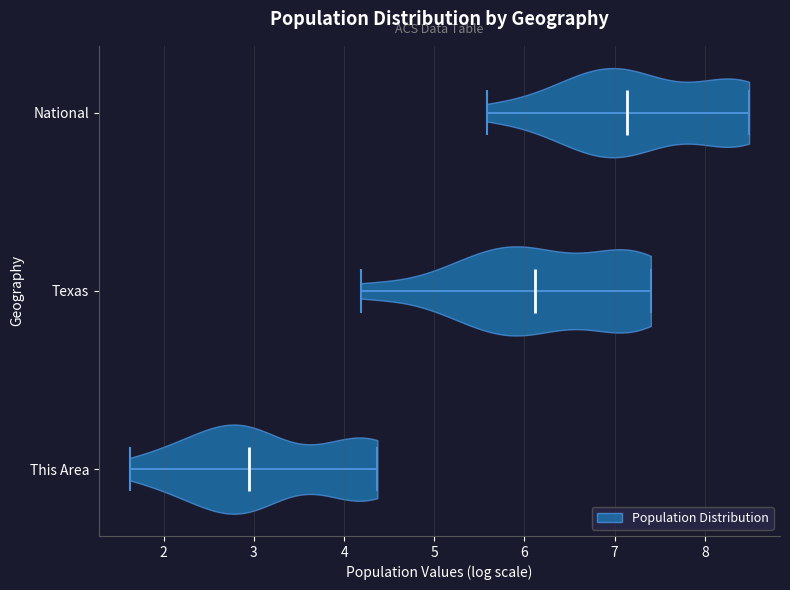

Reading bottom to top, read every violin against the x-axis: where its median line is, and the lowest and highest points it reaches. The values are not printed on the chart, so give them approximately, as read against the axis.

This Area: median line 2.9, lowest point 1.6, highest point 4.4
Texas: median line 6.1, lowest point 4.2, highest point 7.4
National: median line 7.1, lowest point 5.6, highest point 8.5